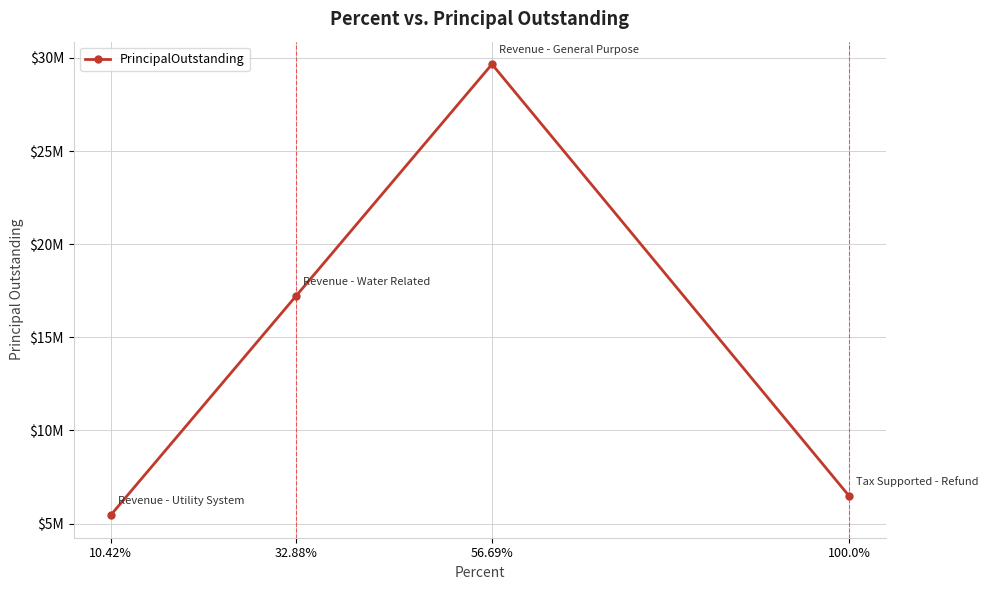

Rank the categories by value from lowest to highest.

10.42%, 100.0%, 32.88%, 56.69%